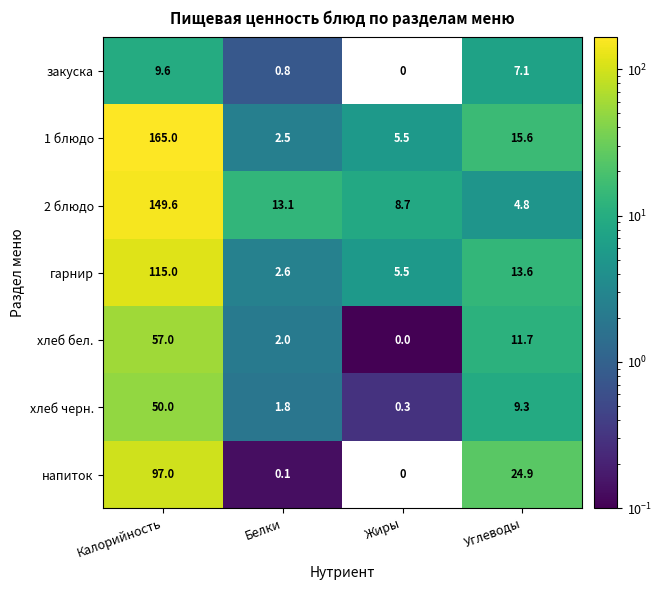

Where is закуска nearest to the value 4?

Углеводы